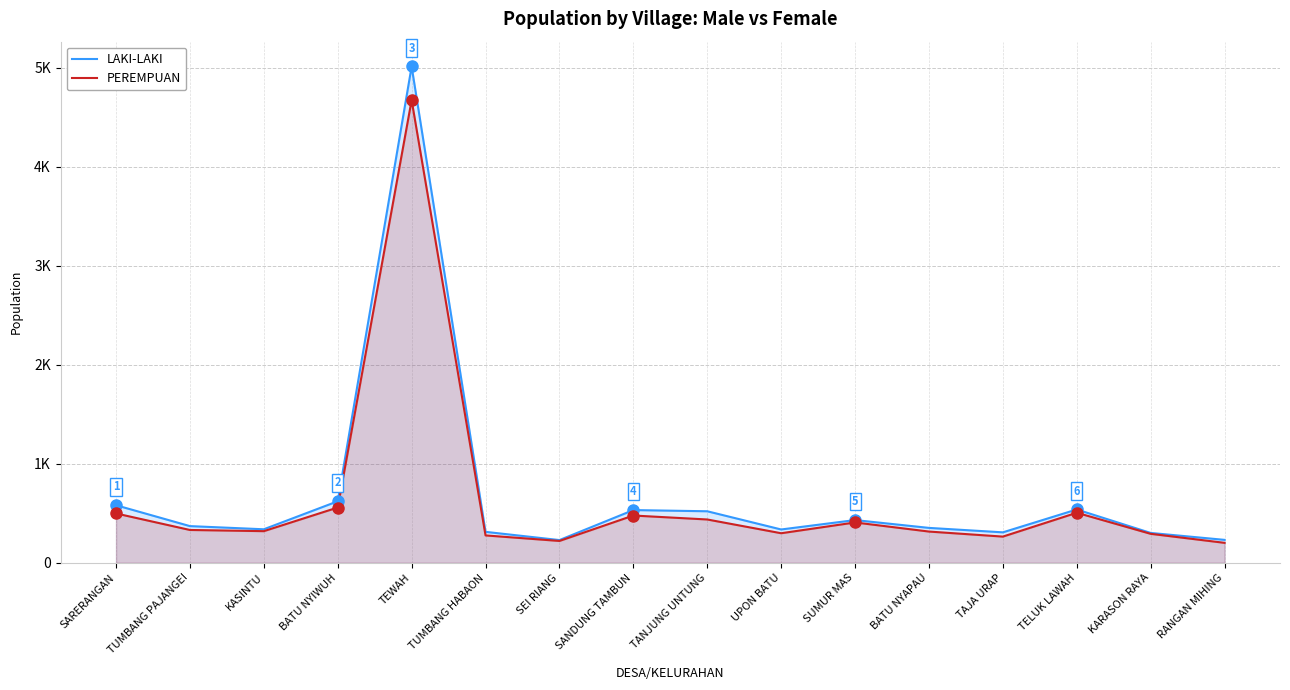

At which category is the sum across all series the highest?

TEWAH